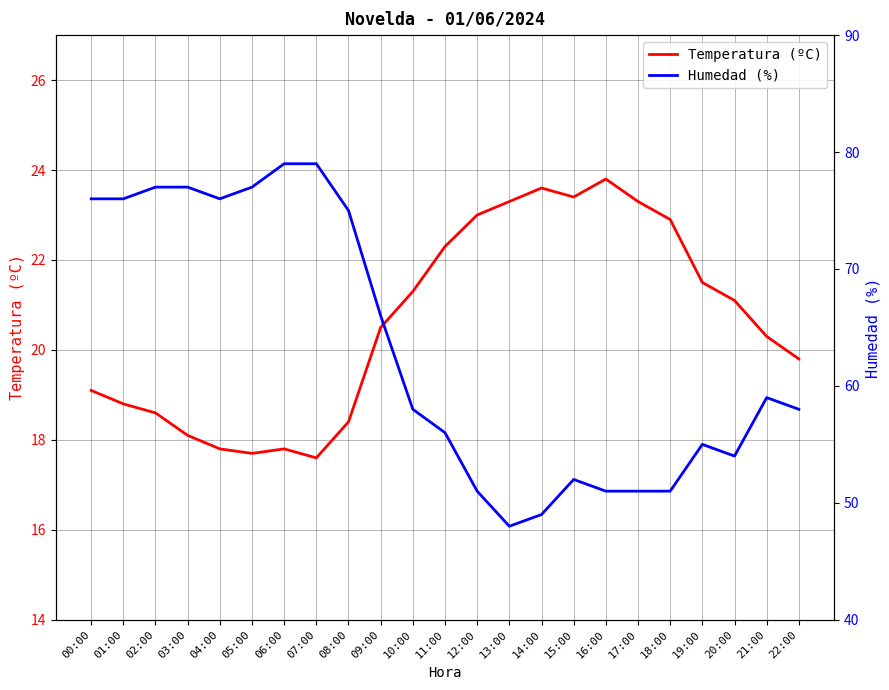

The value of Temperatura (ºC) at 05:00 is 17.7. True or false?

True